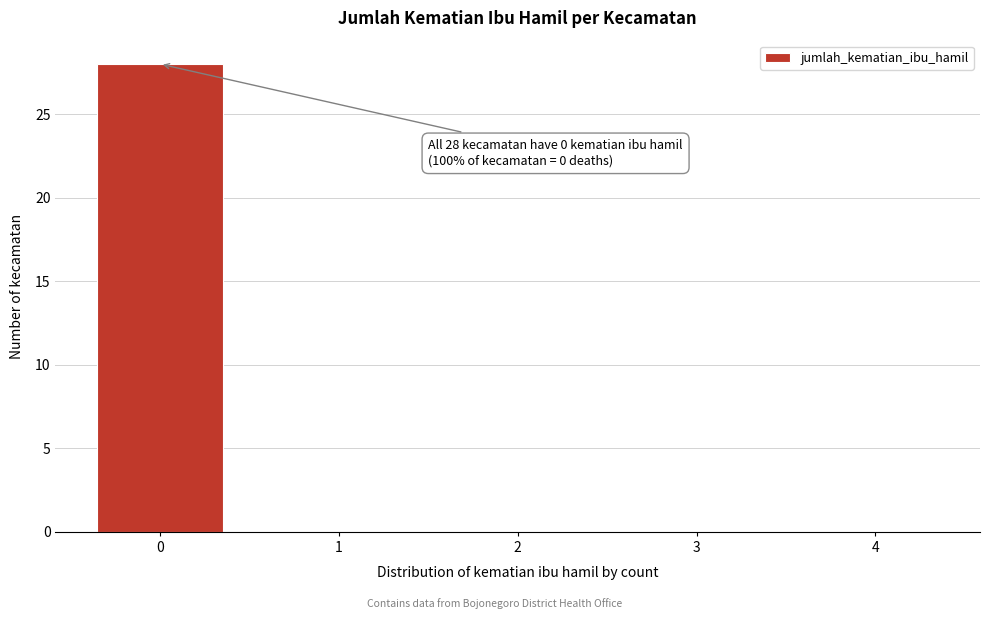

Reading left to right, extract all data points from this chart.

0=28	1=0	2=0	3=0	4=0